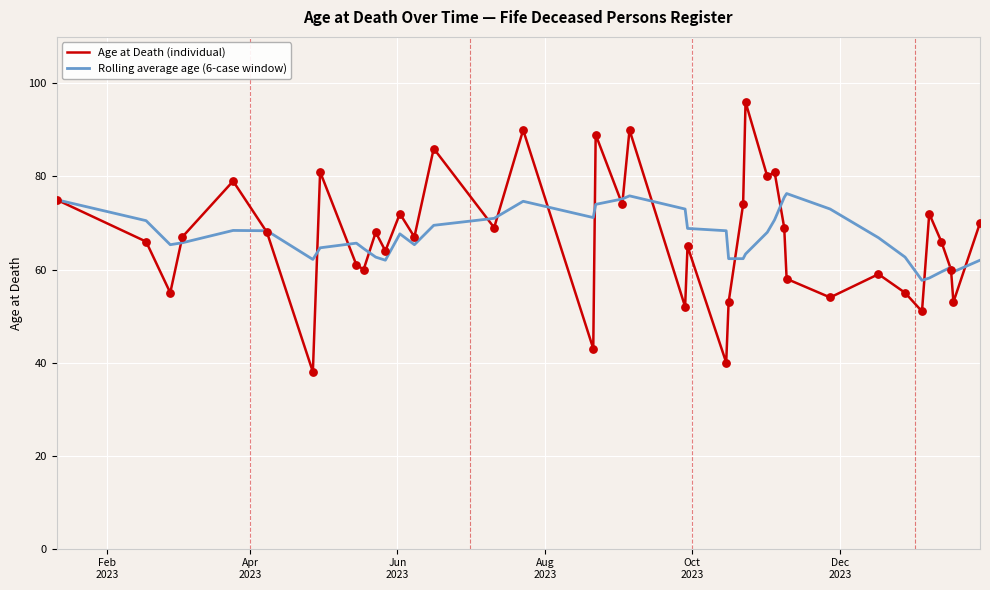

Rank the series by their maximum value, from highest to lowest.

Age at Death (individual), Rolling average age (6-case window)